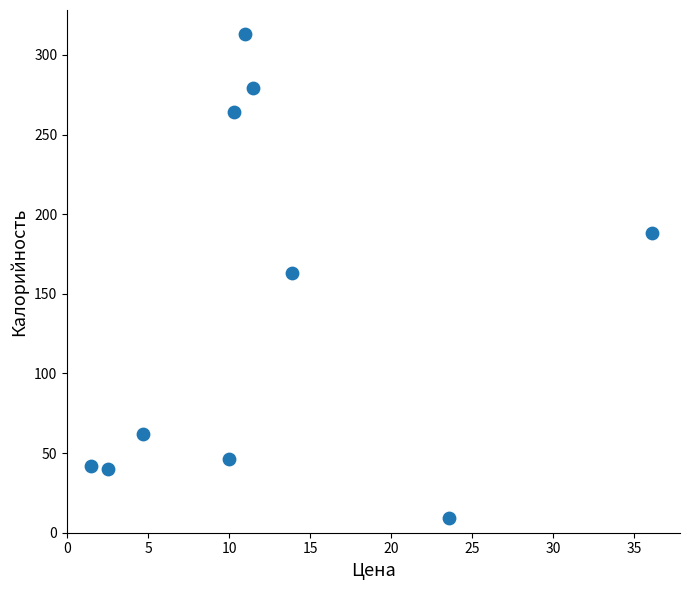

What is the average Y value?

141